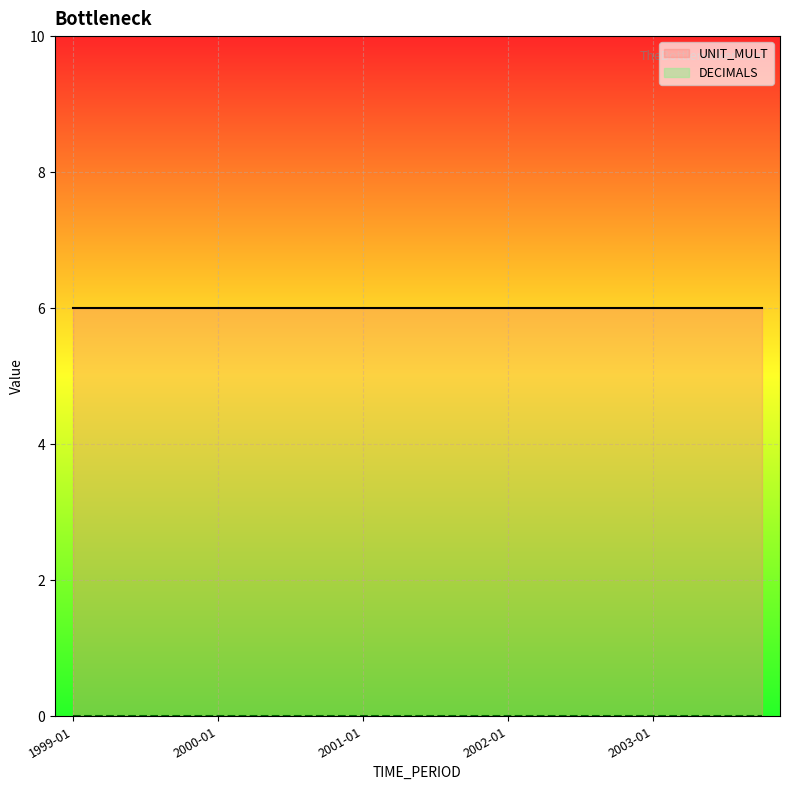

Reading left to right, list all the values displayed in this chart.

UNIT_MULT: 6	6	6	6	6	6	6	6	6	6	6	6	6	6	6	6	6	6	6	6
DECIMALS: 0	0	0	0	0	0	0	0	0	0	0	0	0	0	0	0	0	0	0	0